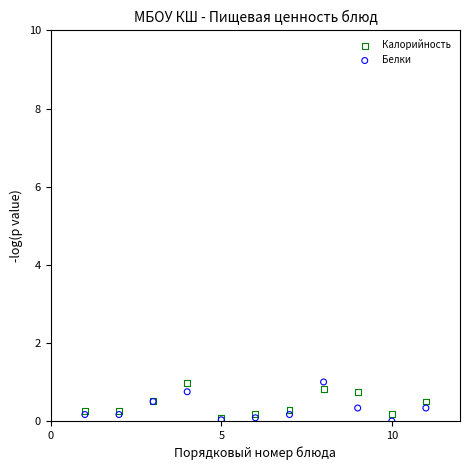

What are all the series names shown in the legend?

Калорийность, Белки